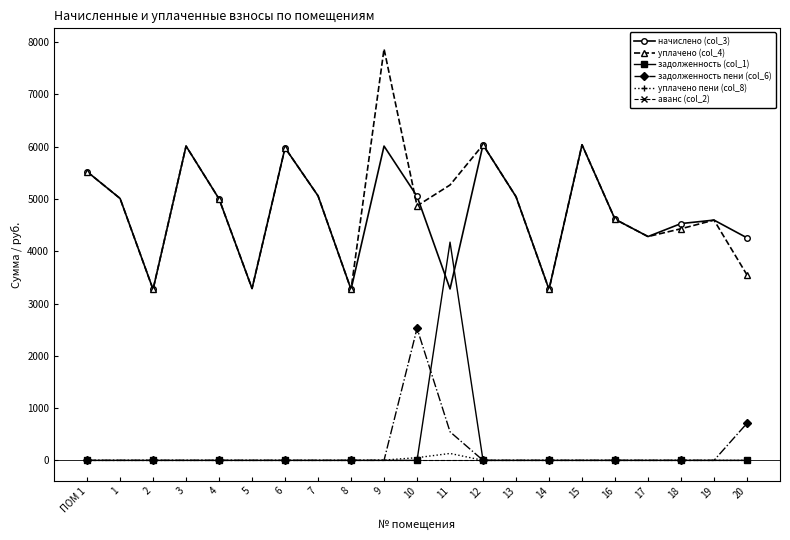

What are all the series names shown in the legend?

начислено (col_3), уплачено (col_4), задолженность (col_1), задолженность пени (col_6), уплачено пени (col_8), аванс (col_2)